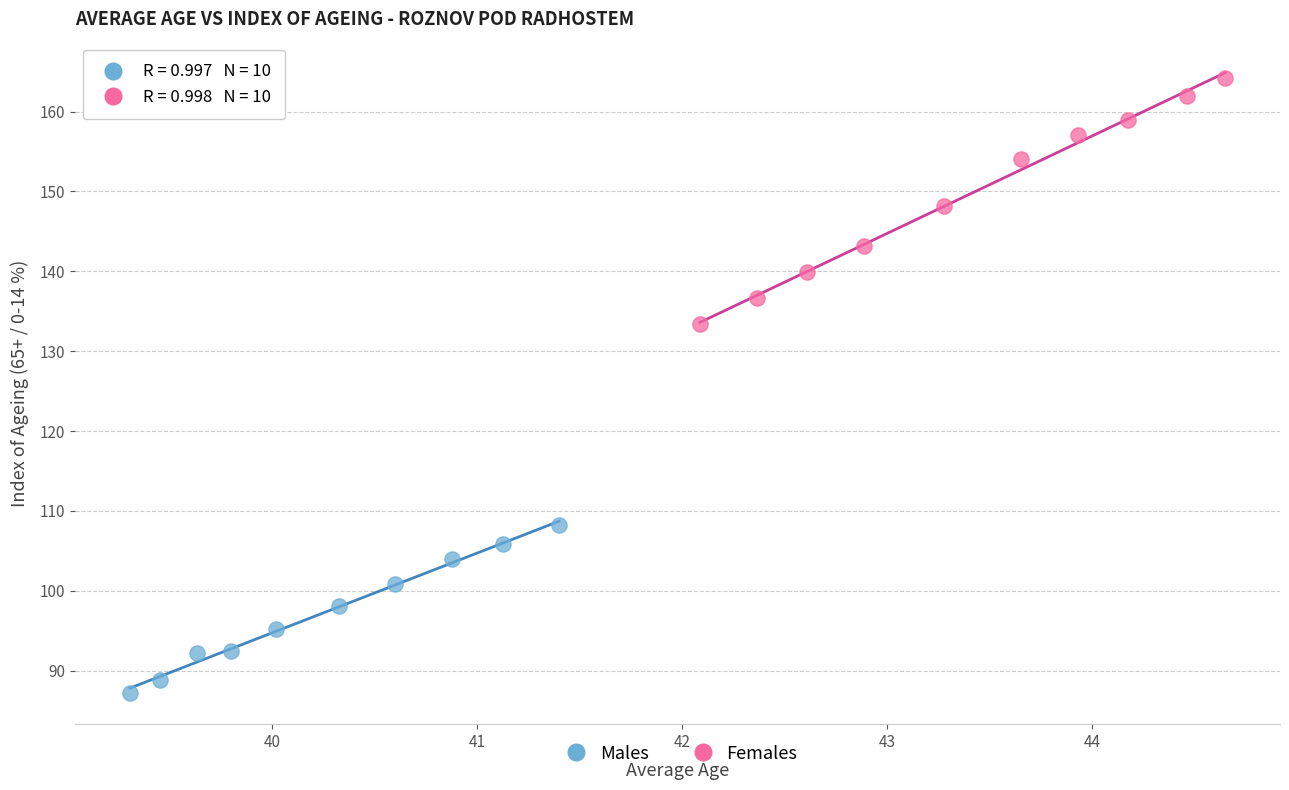

Which series reaches the maximum Y coordinate?

Females